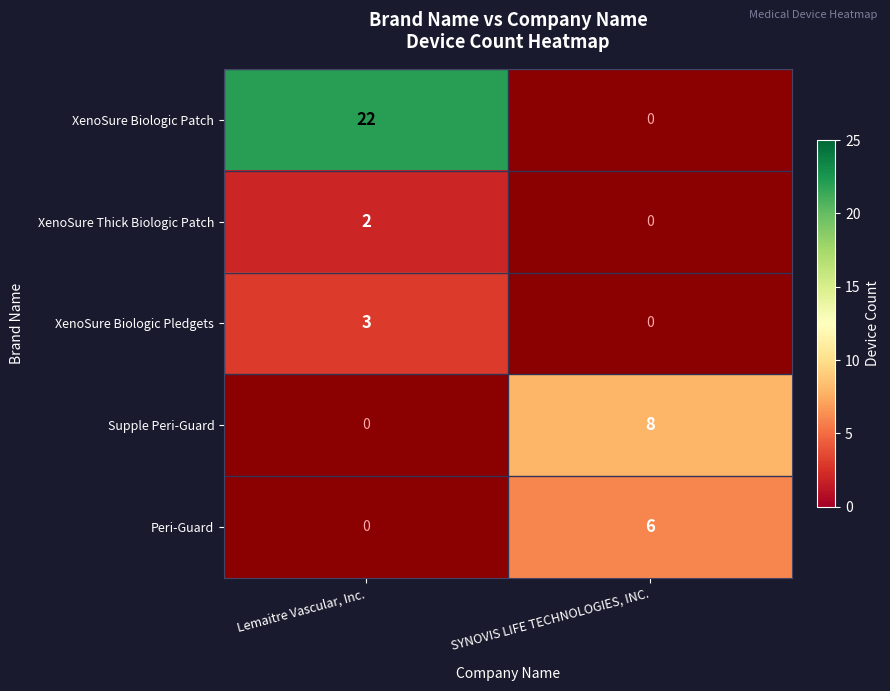

Is the value of Supple Peri-Guard at SYNOVIS LIFE TECHNOLOGIES, INC. greater than the value of Peri-Guard at SYNOVIS LIFE TECHNOLOGIES, INC.?

Yes